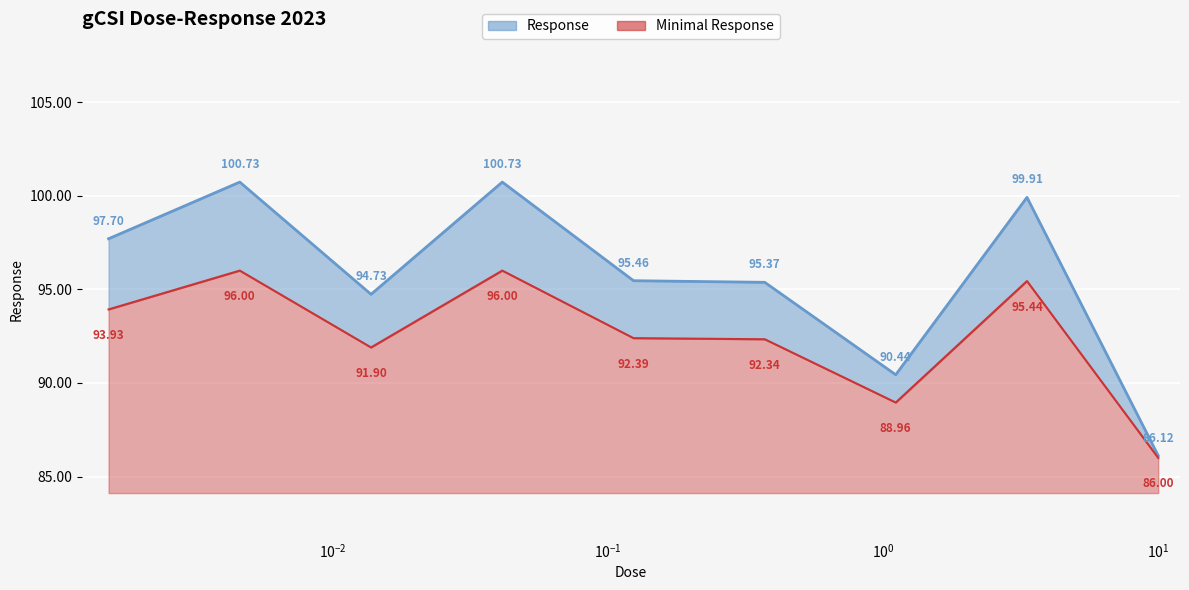

How many data points are above 95?

6